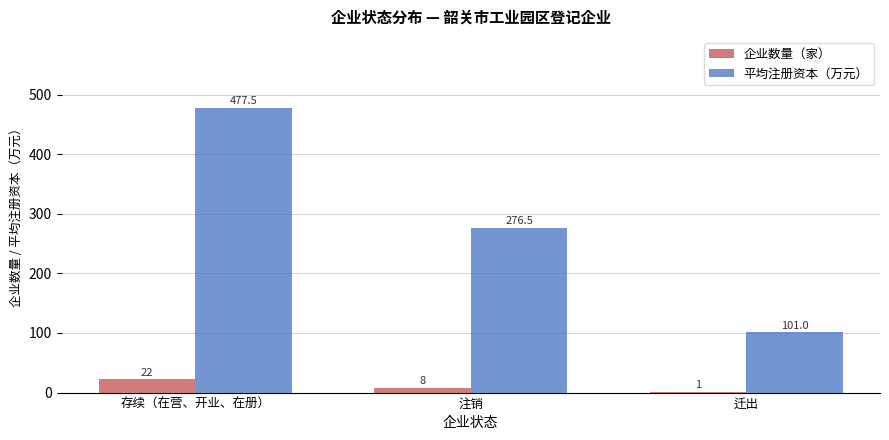

Is the value of 企业数量（家） at 注销 greater than the value of 平均注册资本（万元） at 注销?

No